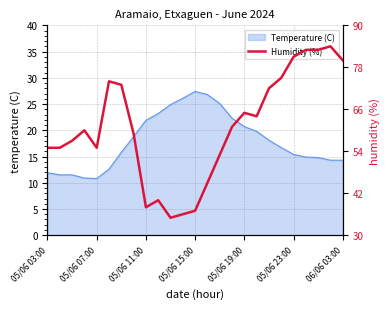

What is the maximum value for Temperature (C)?

27.4